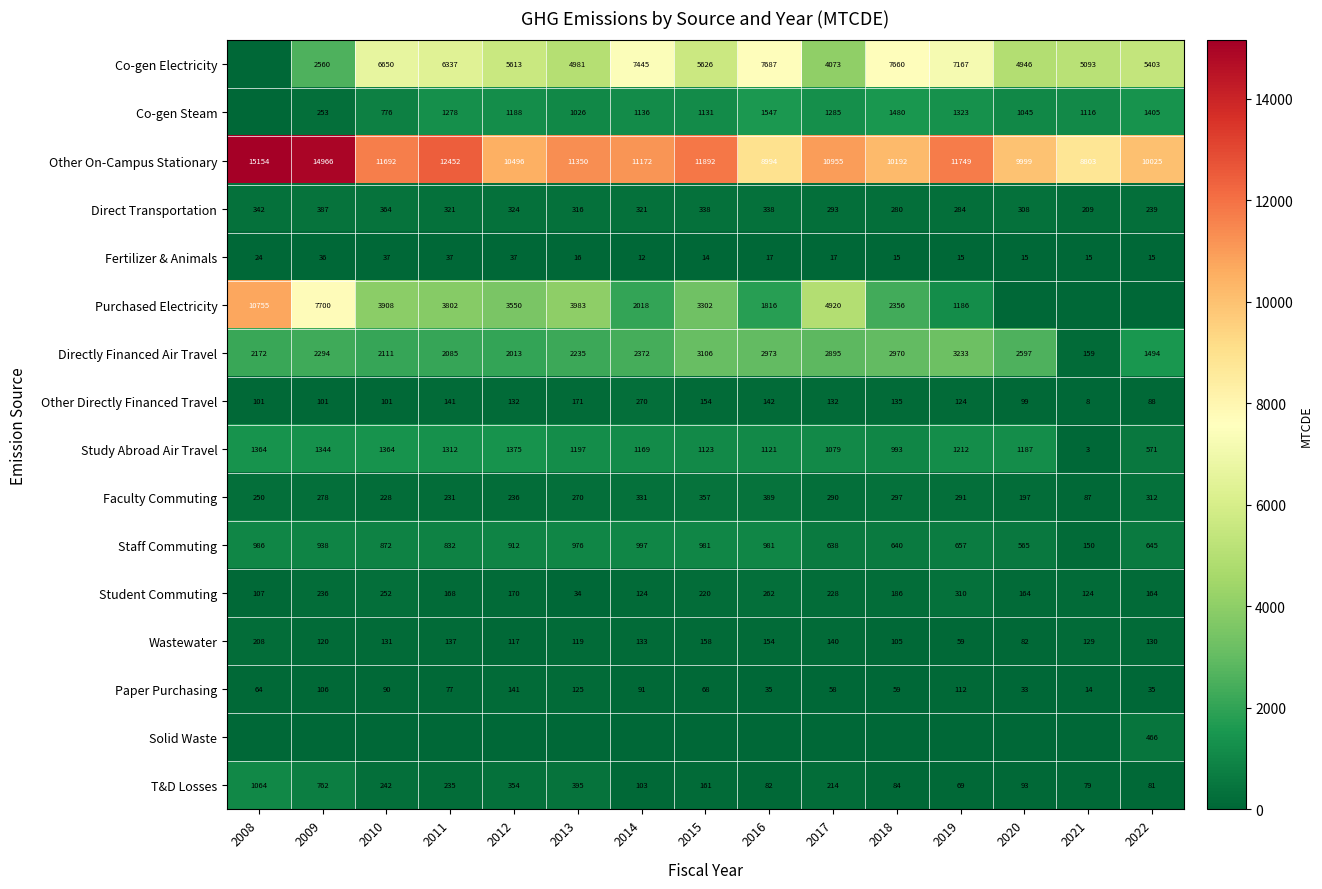

At which category is the sum across all series the highest?

2008